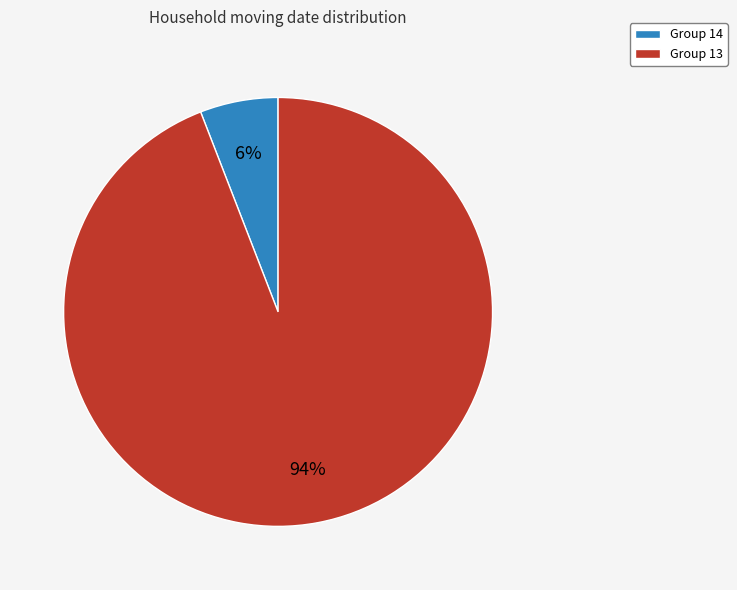

Does Group 14 account for over 50% of the chart?

No